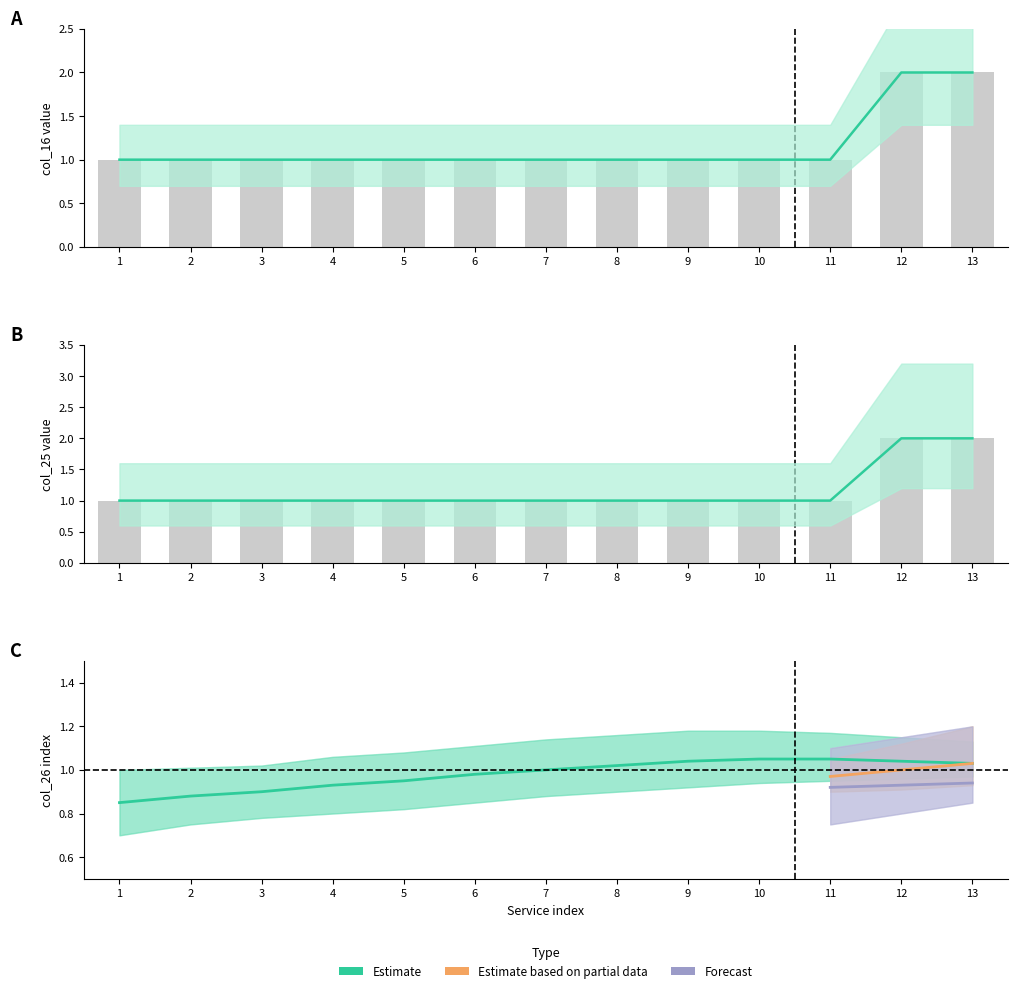

Read the col_16 value at 9.

1